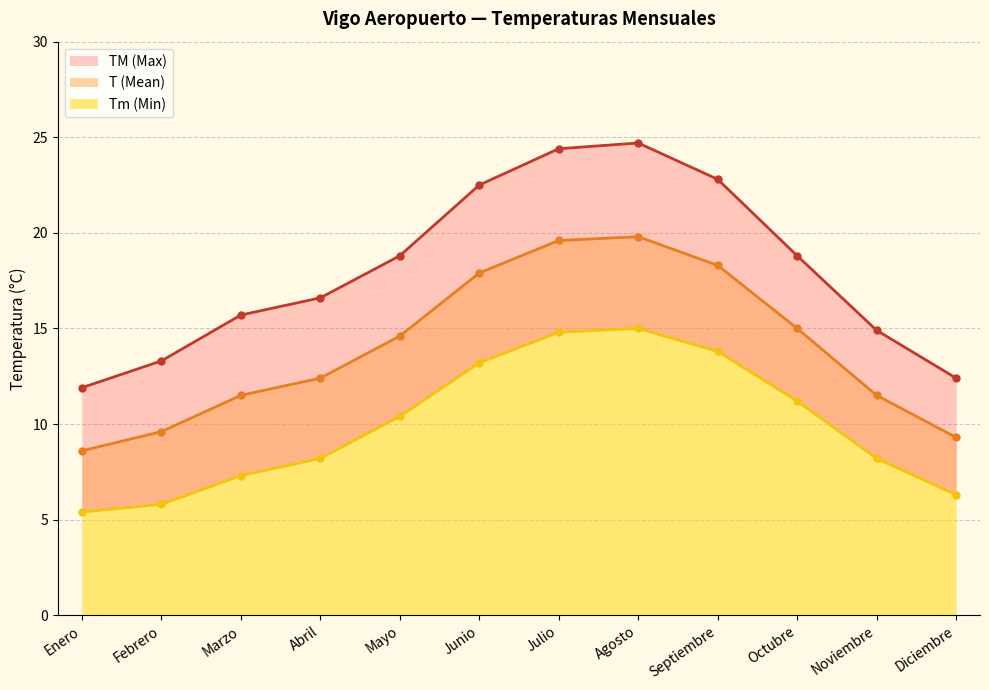

True or false: Tm and TM cross at least once.

False